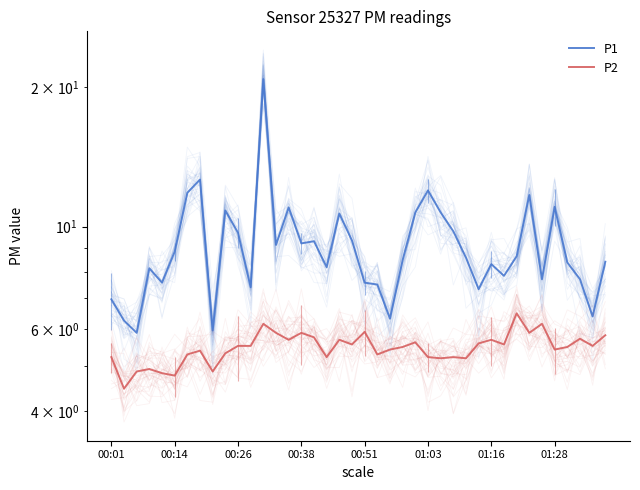

Is it true that P1 equals 10.8 at 00:51?

False